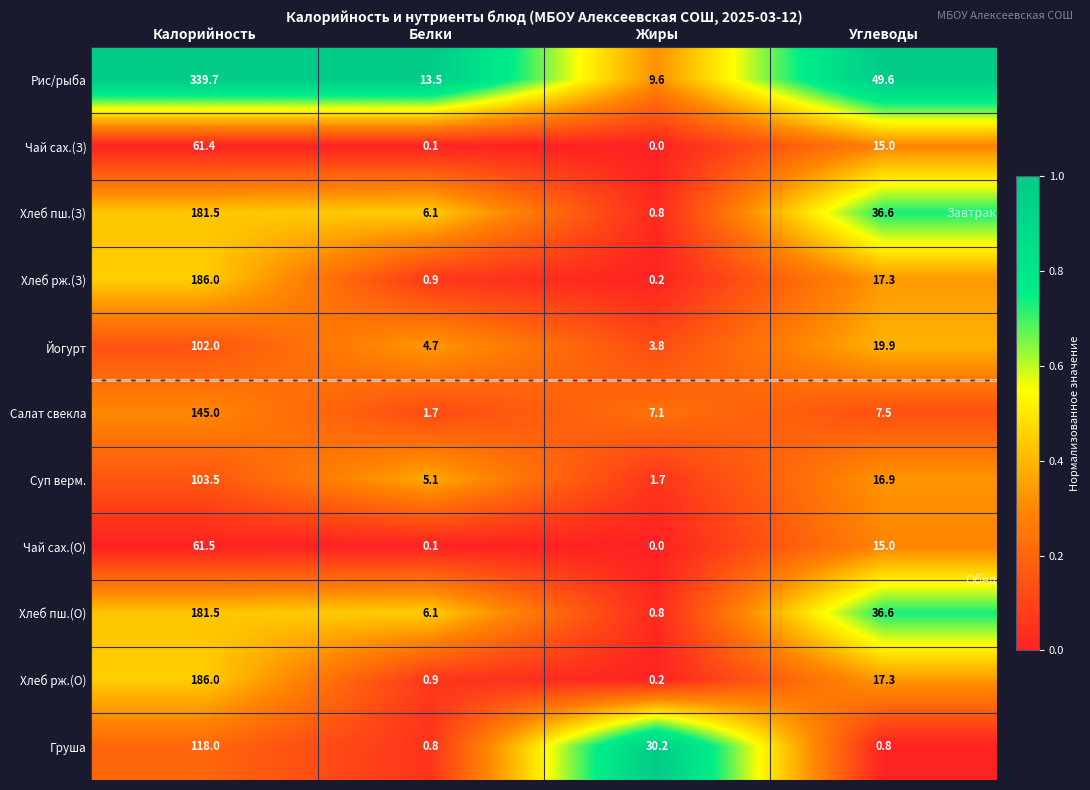

Between Калорийность and Жиры, which series saw the biggest shift?

Рис/рыба